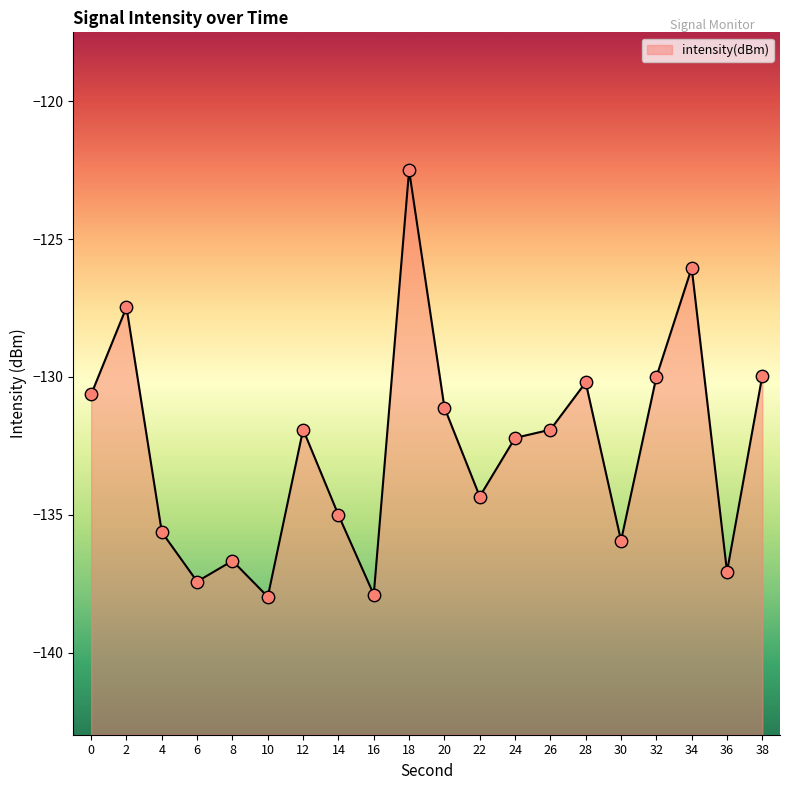

What is the change in value from 2 to 10?

-10.5